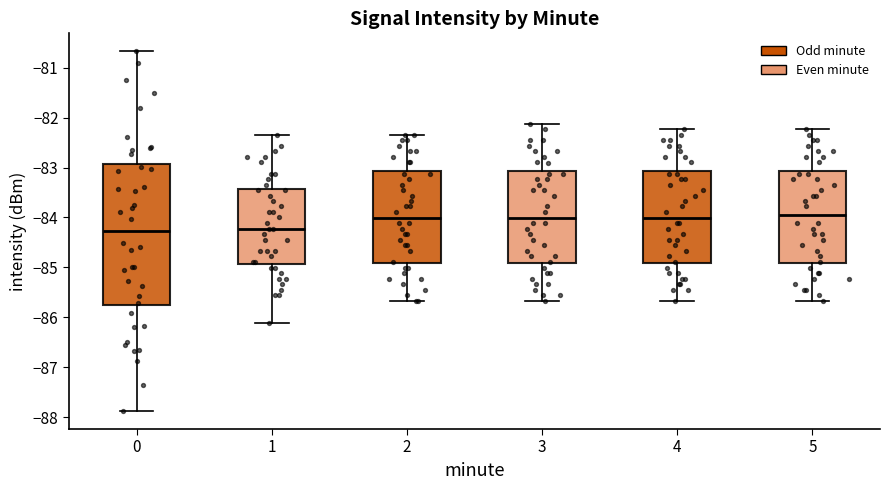

Where does the median line of the box at x = 3 sit on the y-axis? The values are not printed on the chart, so give them approximately, as read against the axis.

-84.0